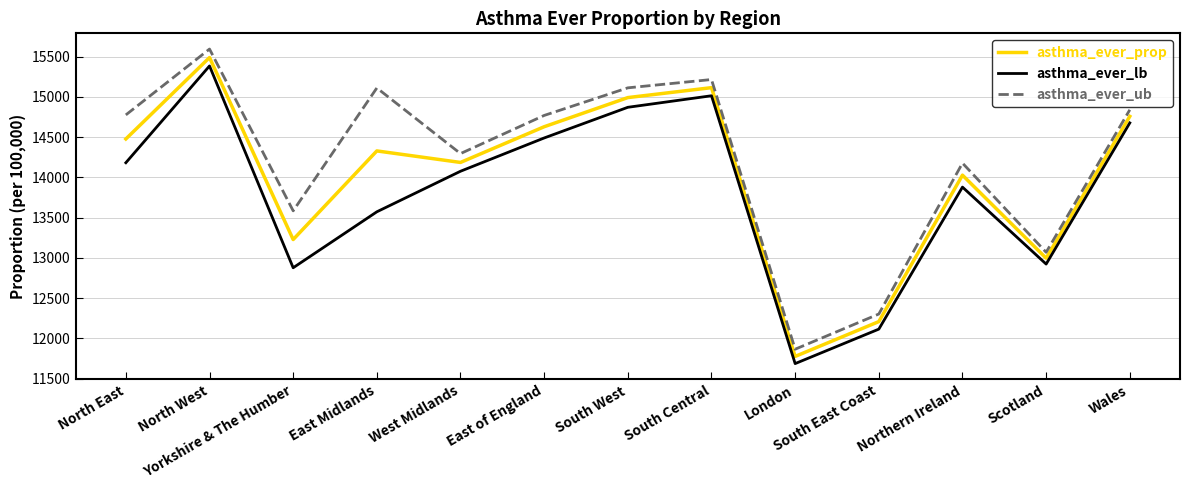

Is the value of asthma_ever_prop at South East Coast greater than the value of asthma_ever_ub at South Central?

No